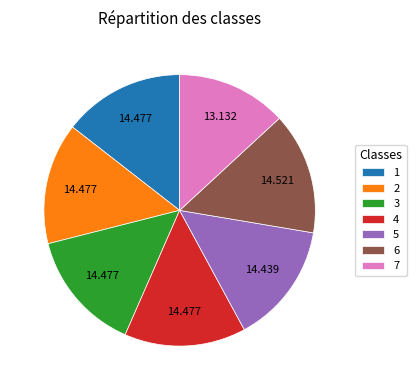

Which slice is the smallest?

7